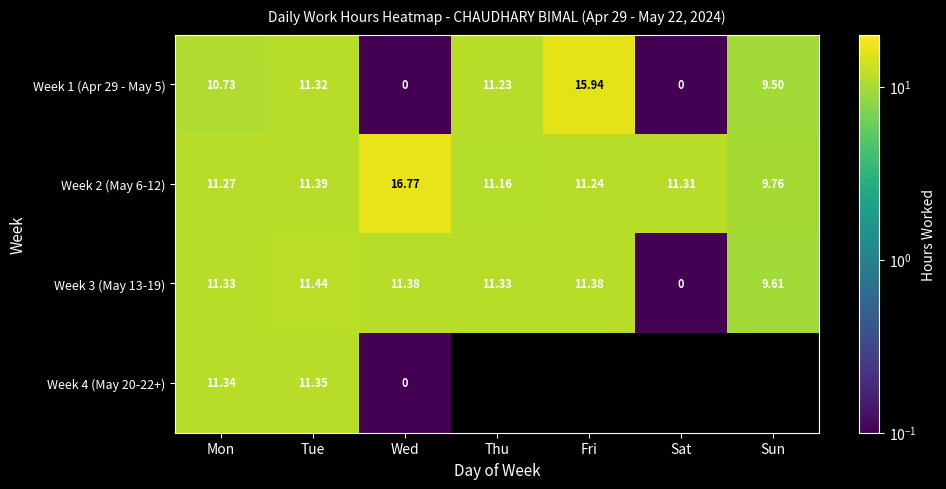

What is the difference between the maximum and minimum values in the Week 1 (Apr 29 - May 5) series?

15.9